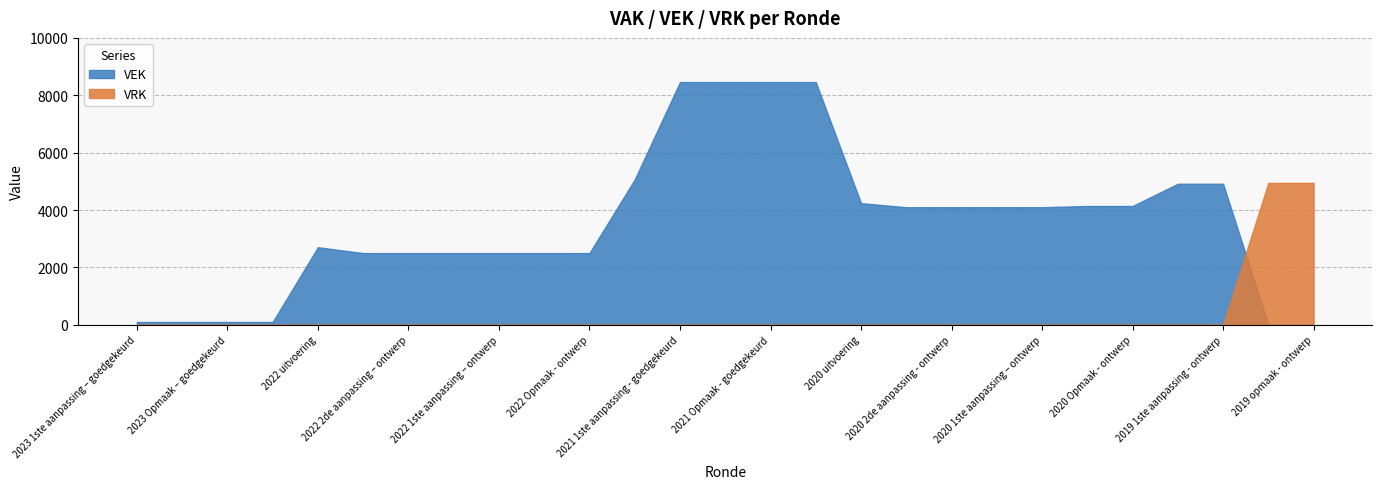

True or false: VEK has a value of 100 at 2023 Opmaak - ontwerp.

True